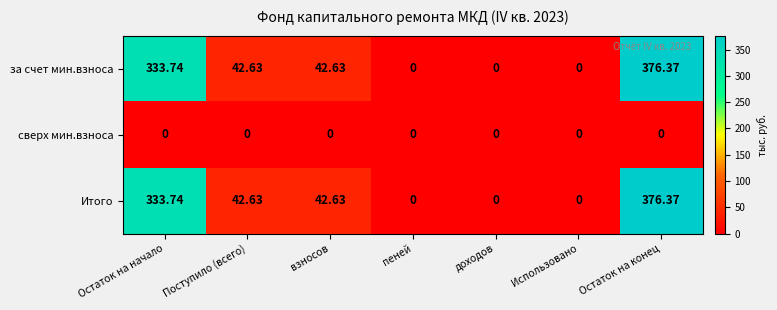

At which category does the chart reach its peak across all series?

Остаток на конец